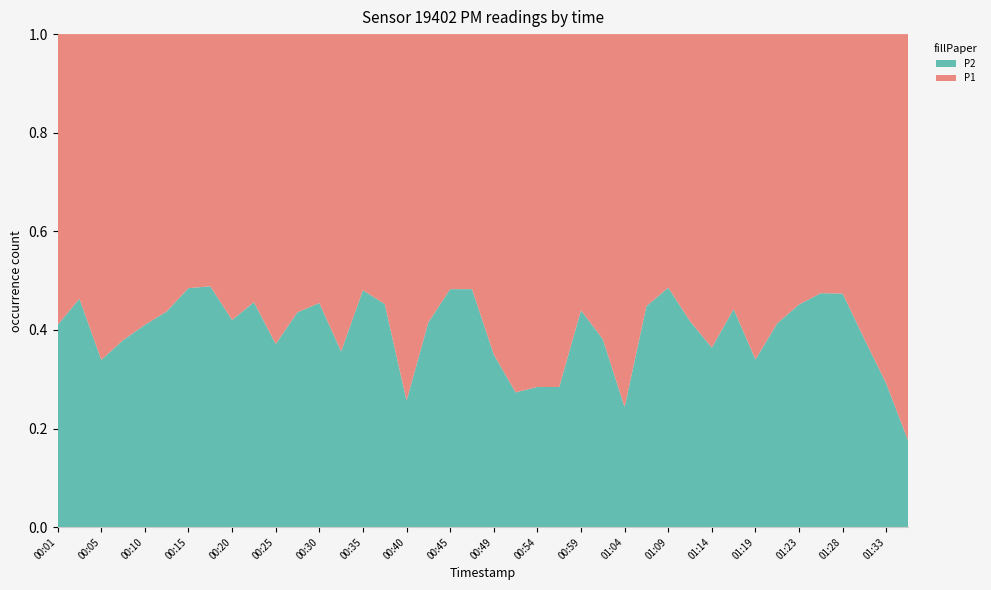

Reading left to right, transcribe all the data shown in this chart.

P1: 2.2	2.0	3.7	2.6	2.3	1.8	1.7	1.3	2.1	1.4	2.2	2.2	1.8	3.1	1.7	1.7	4.9	1.8	1.5	1.5	3.1	5.0	4.5	4.0	2.0	3.0	5.0	2.1	1.8	2.2	3.0	2.3	3.3	2.2	1.7	2.1	2.0	3.2	4.8	9.4
P2: 1.5	1.7	1.9	1.6	1.6	1.4	1.6	1.3	1.5	1.2	1.3	1.7	1.5	1.7	1.6	1.4	1.7	1.3	1.4	1.4	1.7	1.9	1.8	1.6	1.6	1.8	1.6	1.7	1.7	1.6	1.7	1.8	1.7	1.5	1.4	1.9	1.8	2.0	2.0	2.0